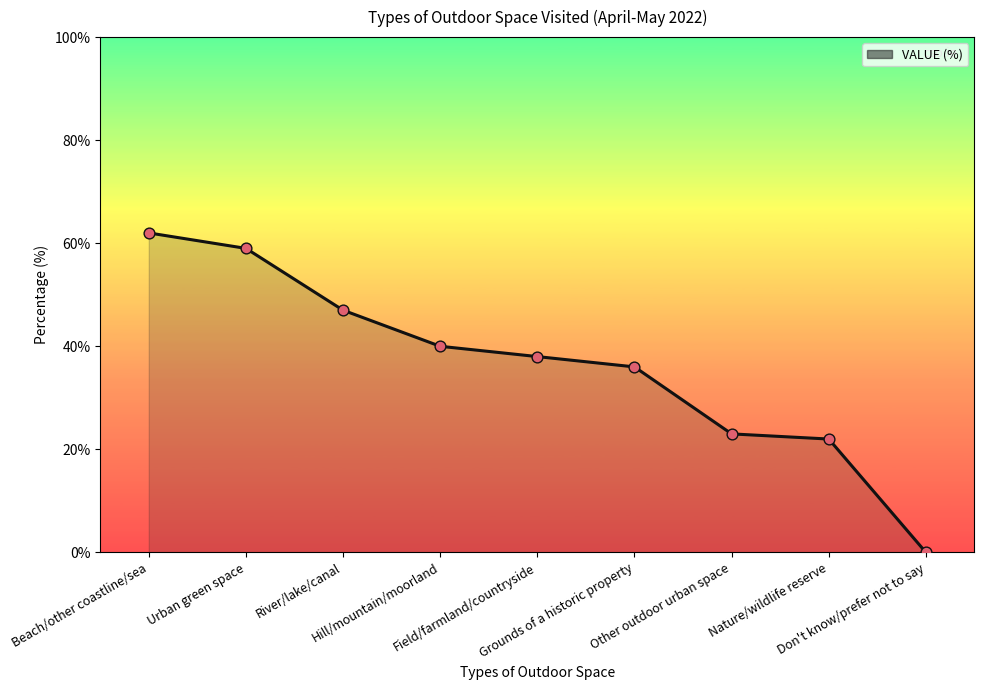

Approximately how many times larger is the value at Grounds of a historic property compared to Field/farmland/countryside?

0.9